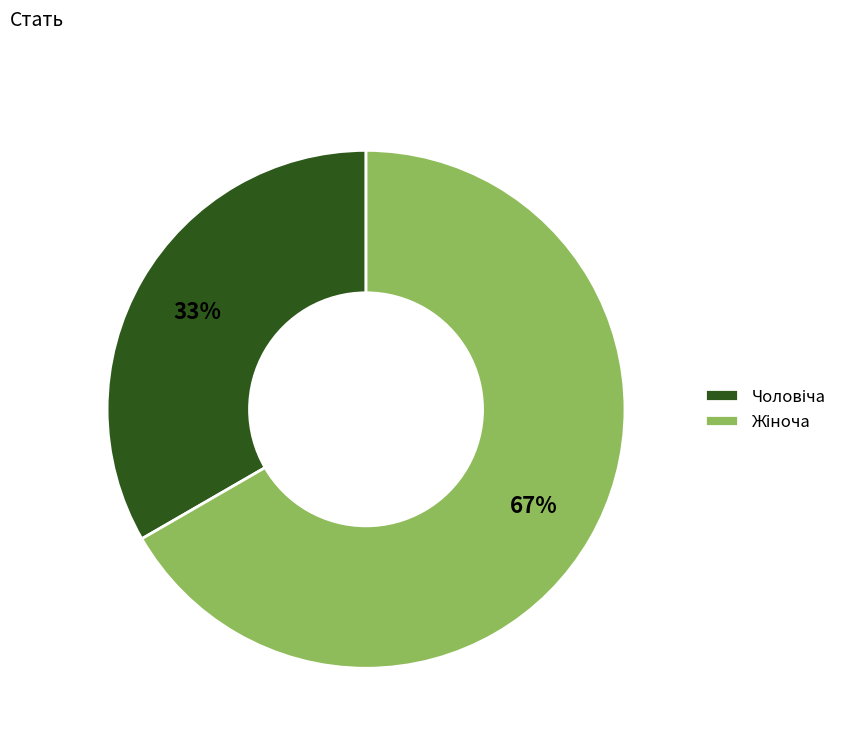

To the nearest percent, what is the average slice percentage?

50%